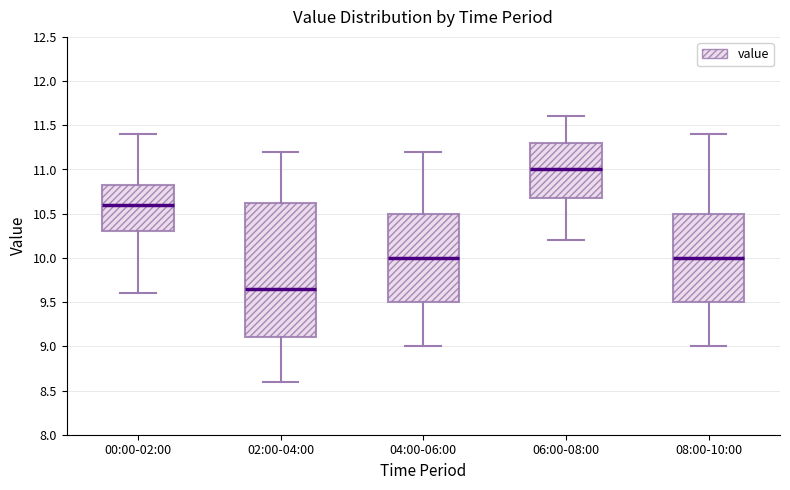

Comparing the boxes themselves (not the whiskers), which one is the tallest?

02:00-04:00